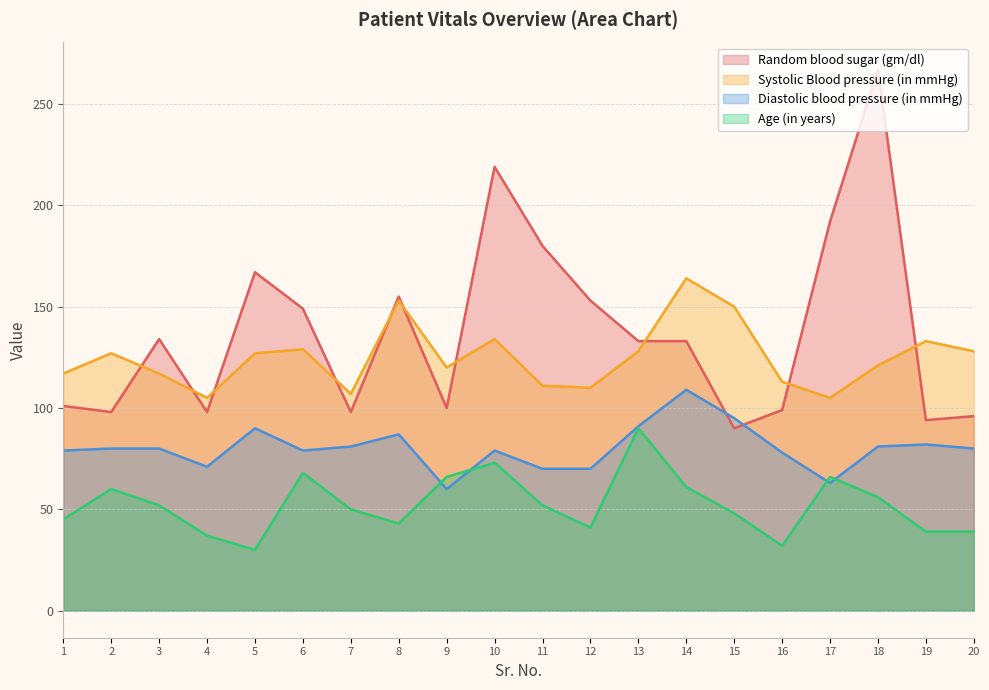

How many intersections are there between Age (in years) and Diastolic blood pressure (in mmHg)?

4